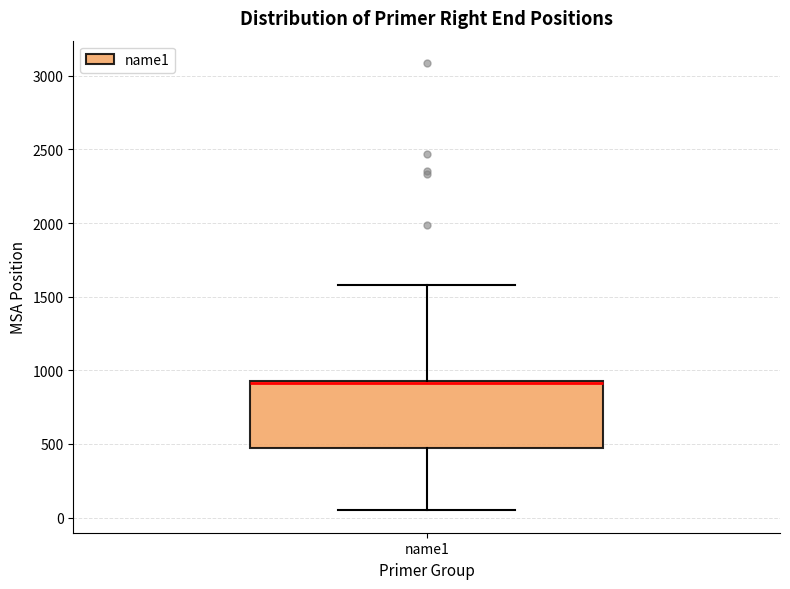

Where is the lower edge of the box for name1 on the y-axis? The values are not printed on the chart, so give them approximately, as read against the axis.

450